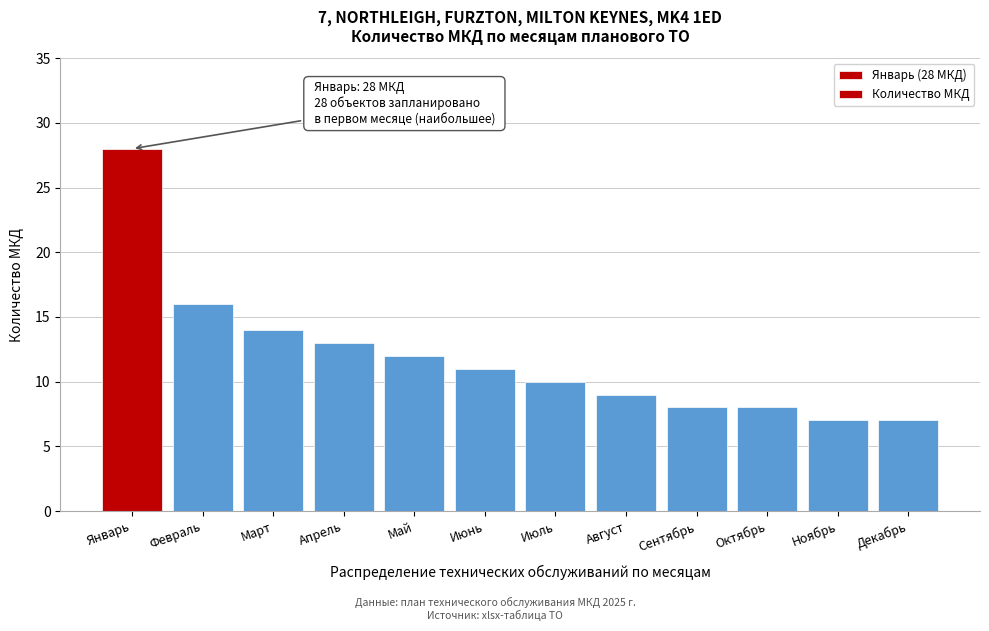

Reading right to left, list all the values displayed in this chart.

Декабрь=7	Ноябрь=7	Октябрь=8	Сентябрь=8	Август=9	Июль=10	Июнь=11	Май=12	Апрель=13	Март=14	Февраль=16	Январь=28